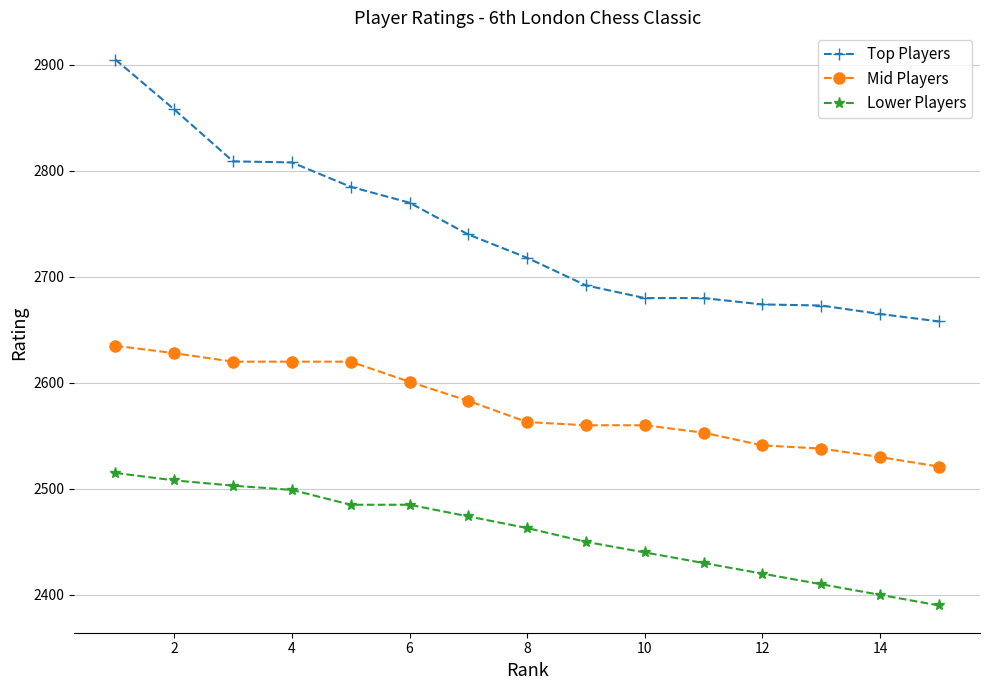

List the series in order of their overall mean, highest first.

Top Players, Mid Players, Lower Players